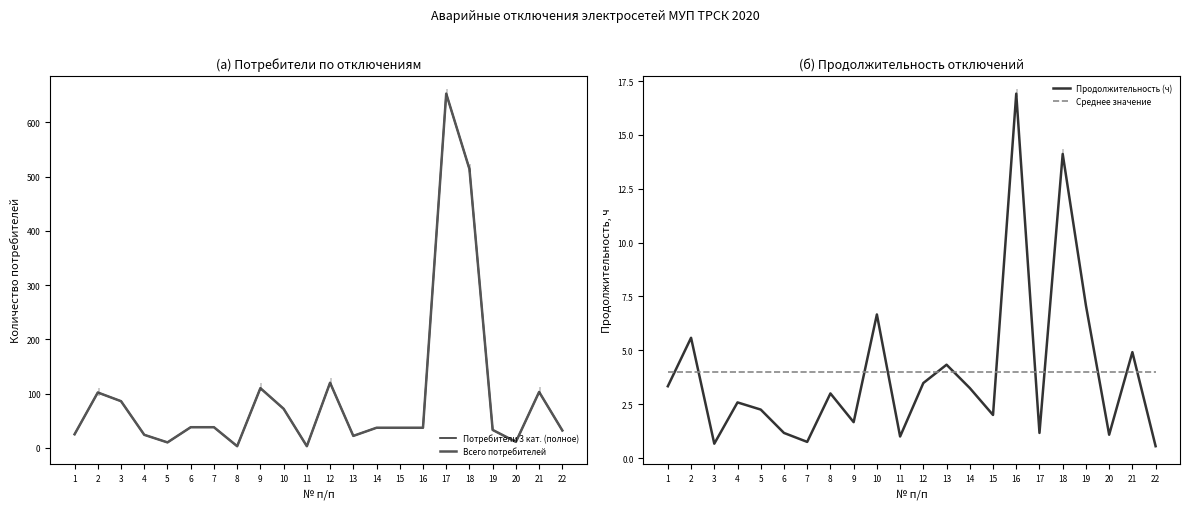

Where do Всего потребителей and Среднее значение first cross each other?

7 and 8